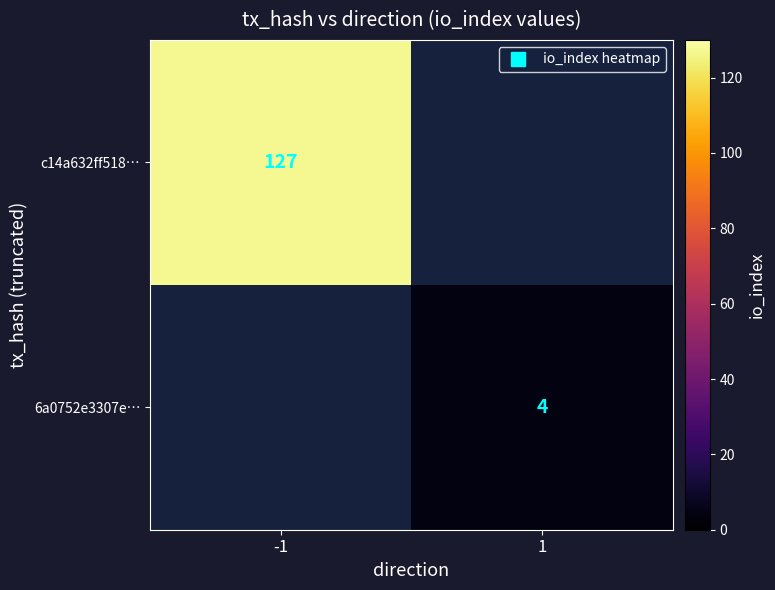

Count the 6a0752e3307e… values in the range 0 to 4.

2